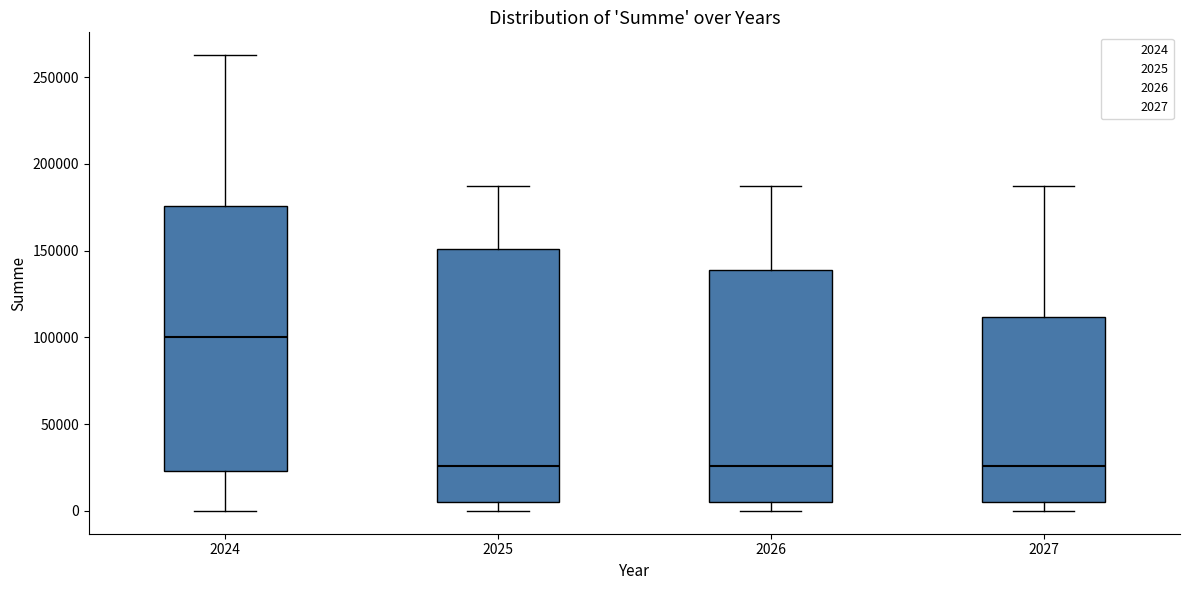

Which box has the highest median line?

2024